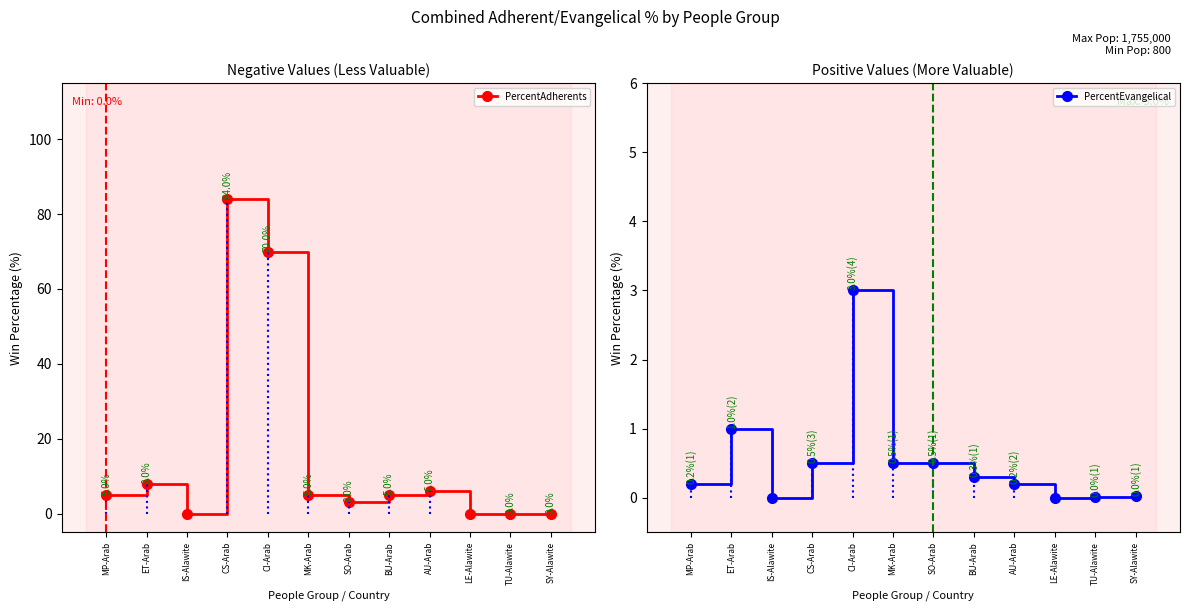

How many series are shown in this chart?

2